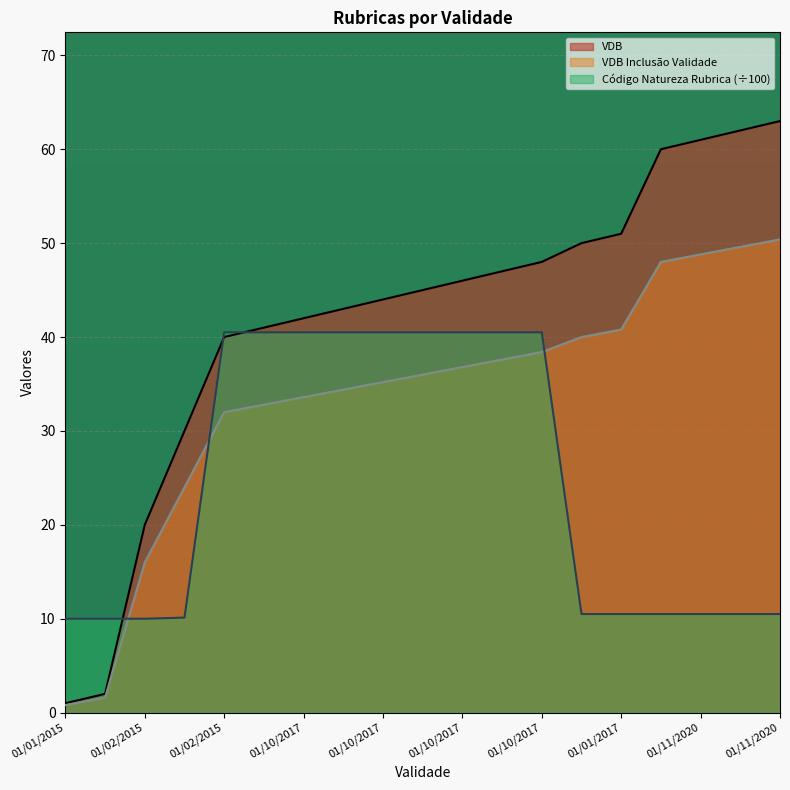

What is the spread (max minus min) of values at 01/11/2020?

49.5